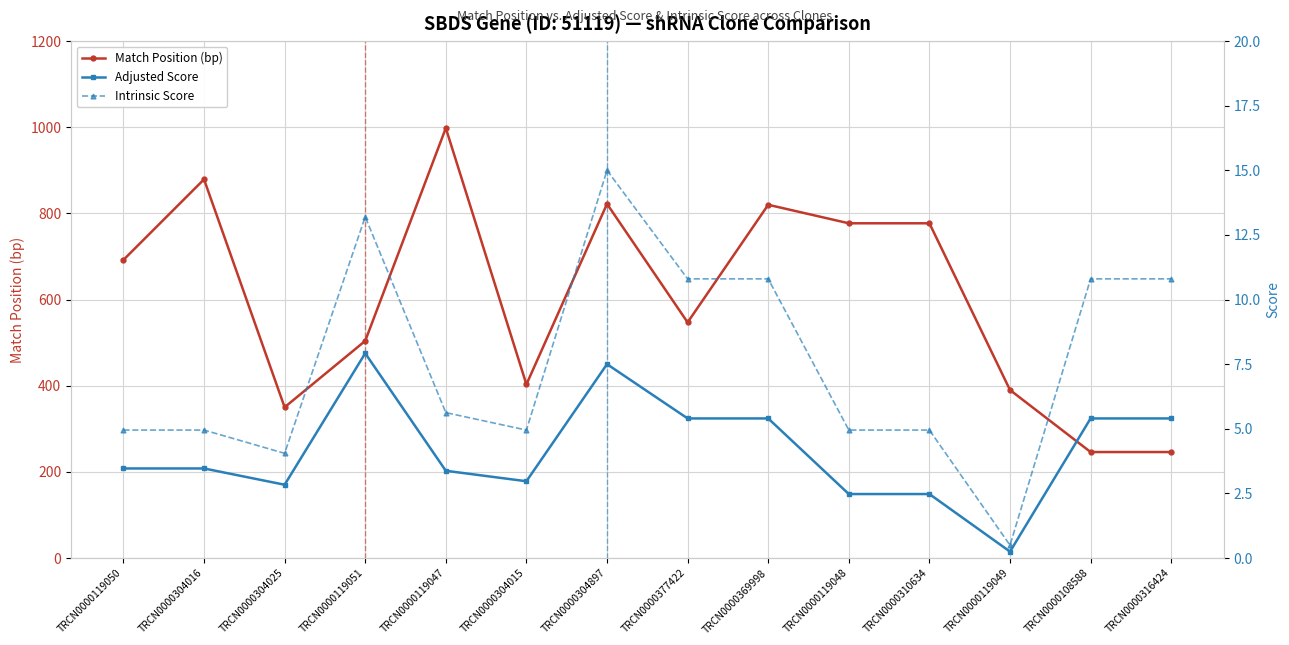

How many interior local peaks does the Intrinsic Score series have?

2